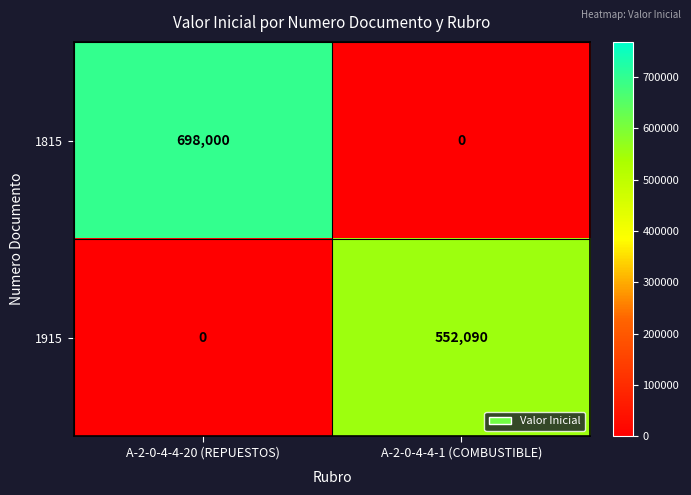

The 1815 series shows -262782 at A-2-0-4-4-1 (COMBUSTIBLE). True or false?

False